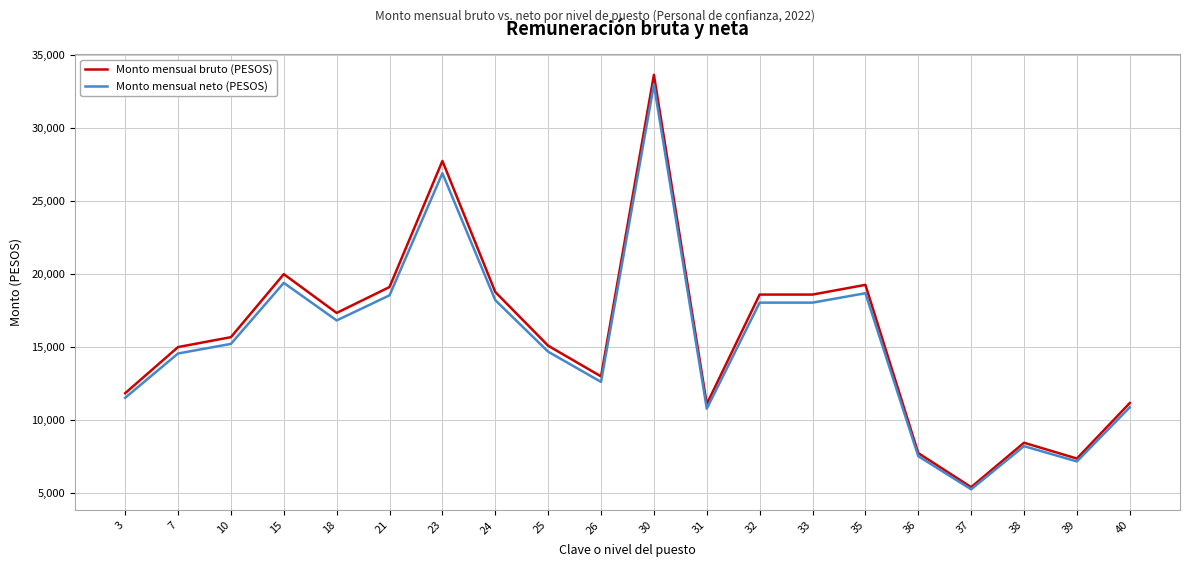

Which series has the largest range (max minus min)?

Monto mensual bruto (PESOS)